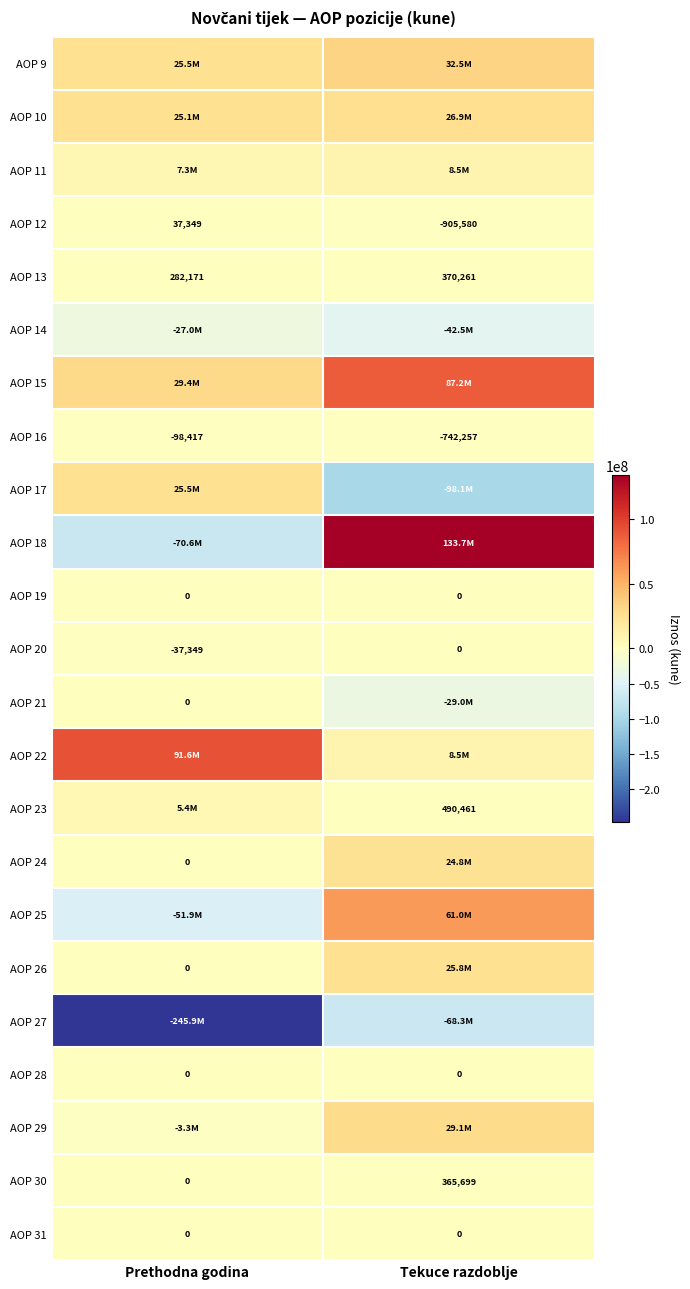

What is the difference between the maximum and minimum values in the AOP 12 series?

942929